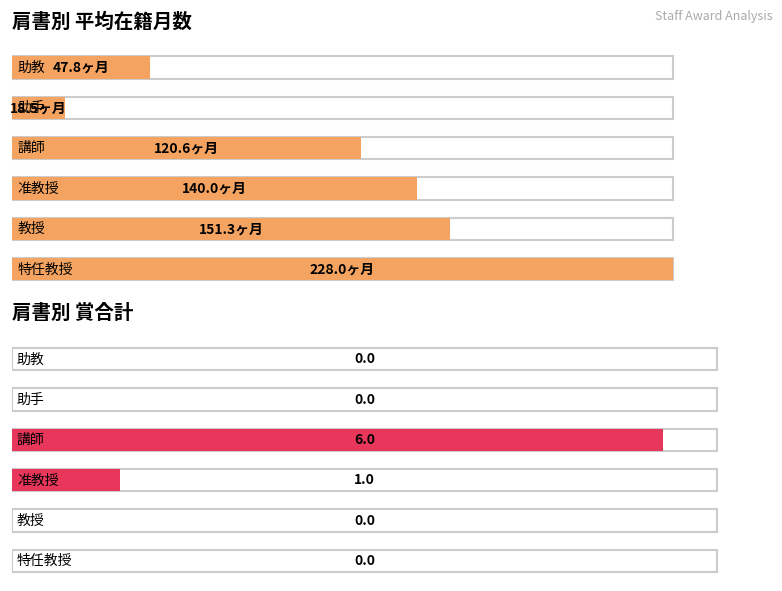

What are all the series names shown in the legend?

平均在籍月数, 賞合計